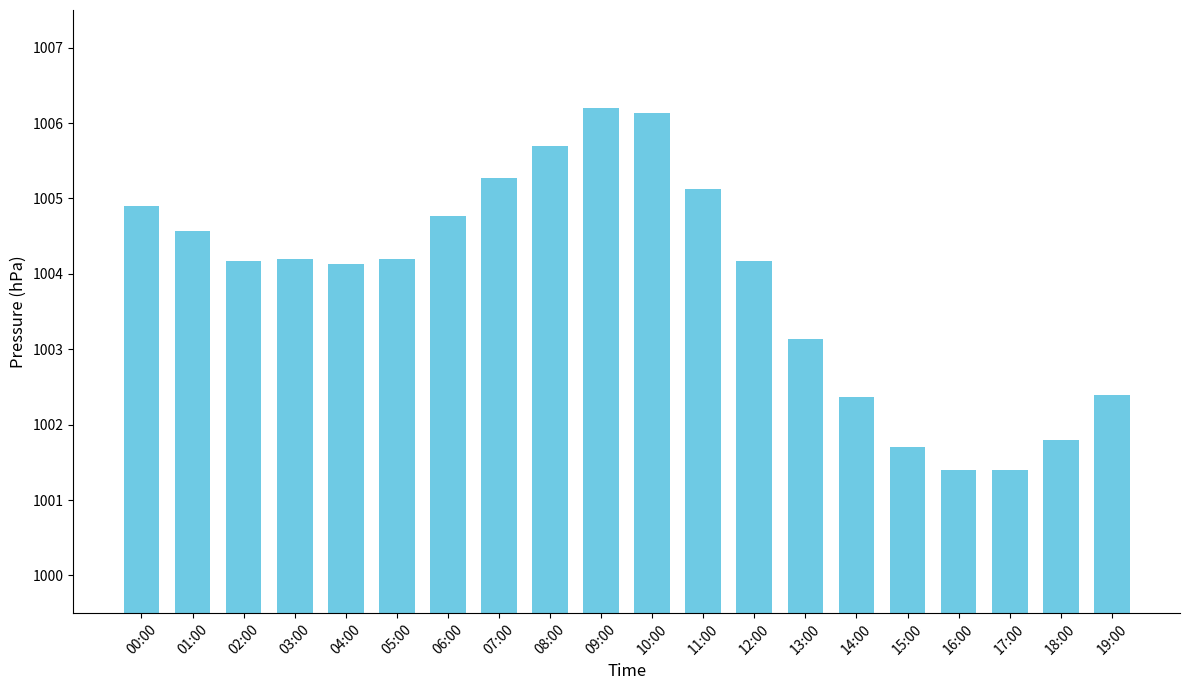

How many bars are there in total?

20